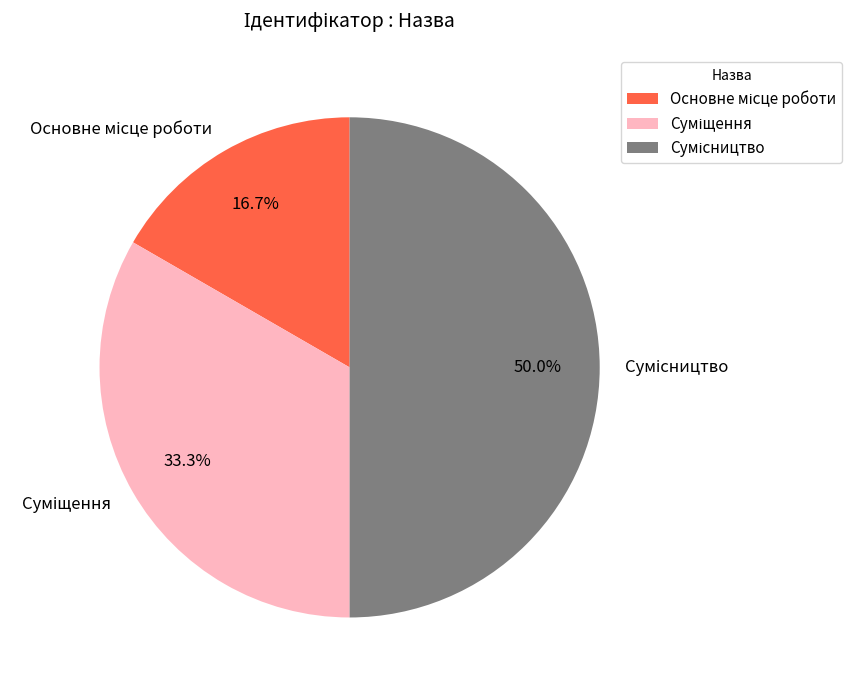

What percentage is the Суміщення slice, to the nearest percent?

33%